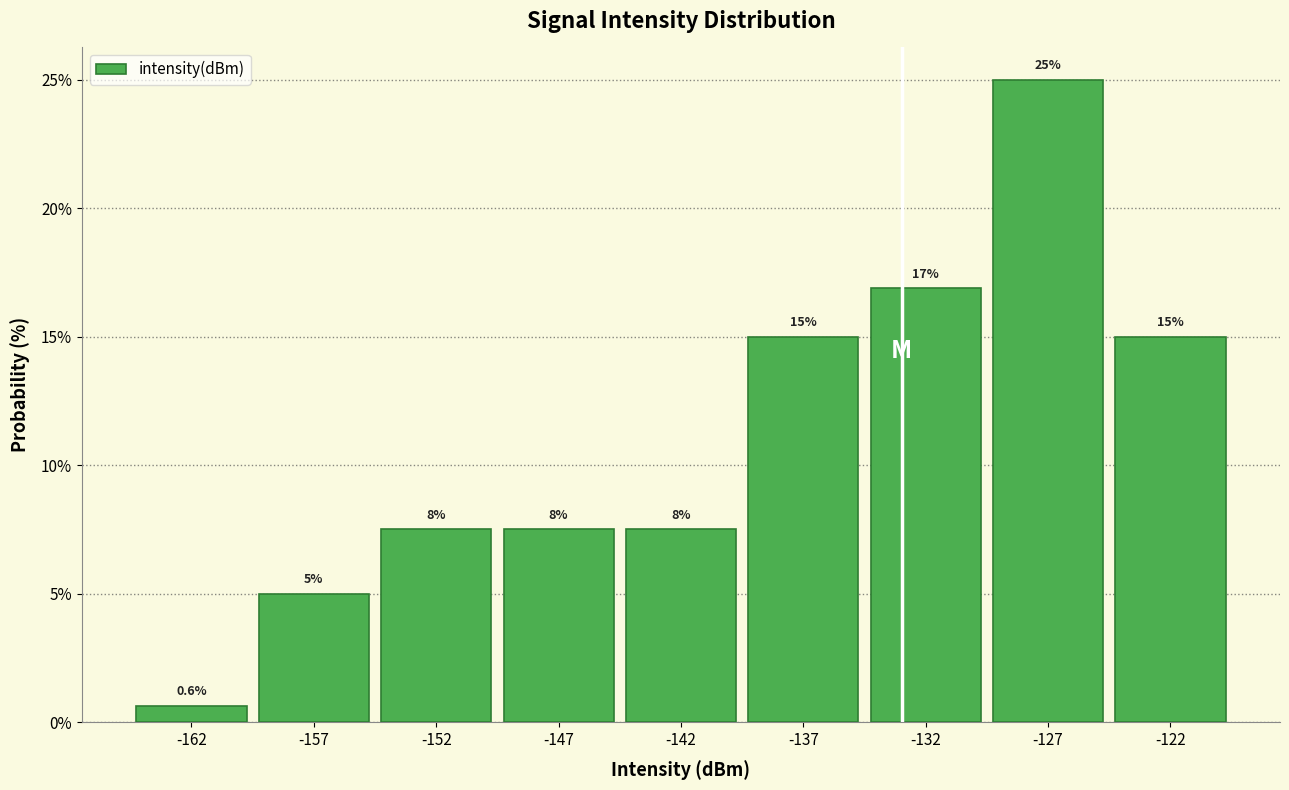

Reading left to right, transcribe all the data shown in this chart.

0.6	5.0	7.5	7.5	7.5	15.0	16.9	25.0	15.0